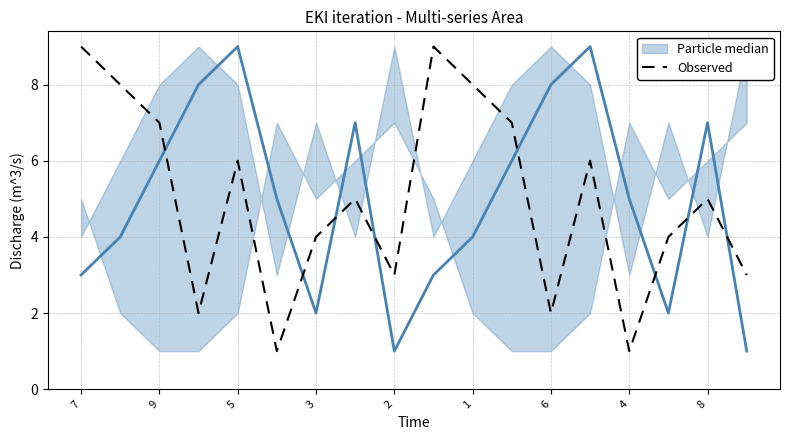

How many values are between 3 and 7?

10